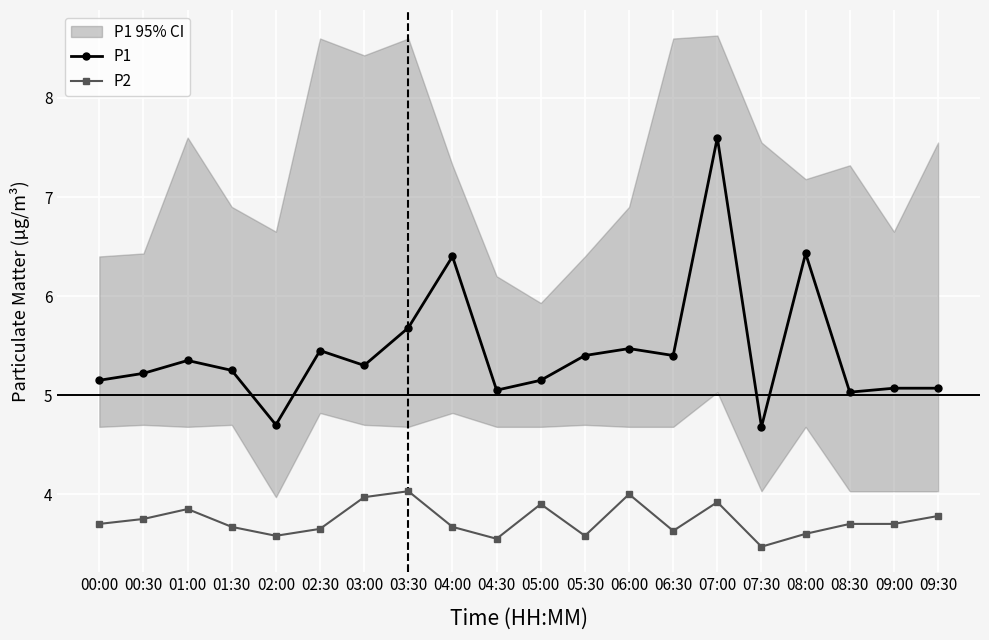

What is the spread (max minus min) of values at 05:00?

1.3